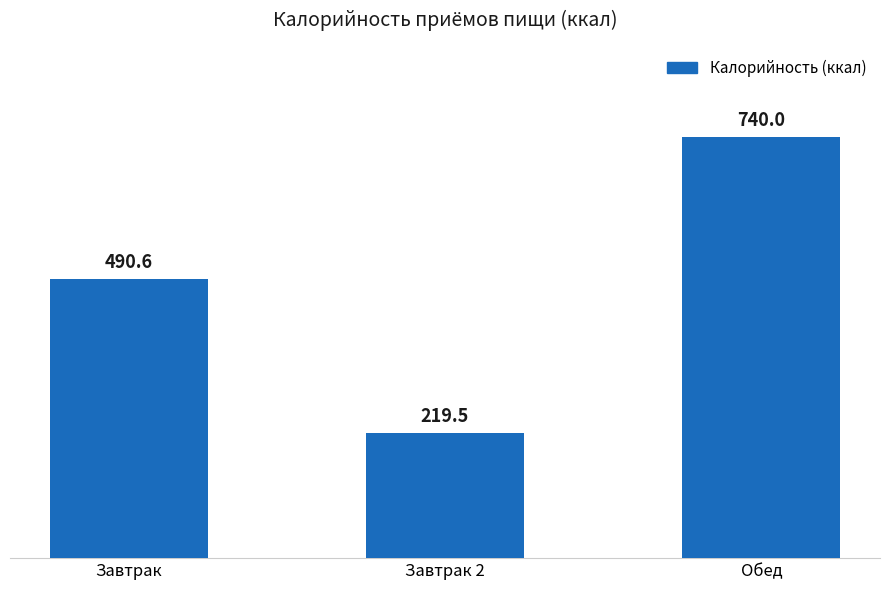

How many bars are there in total?

3